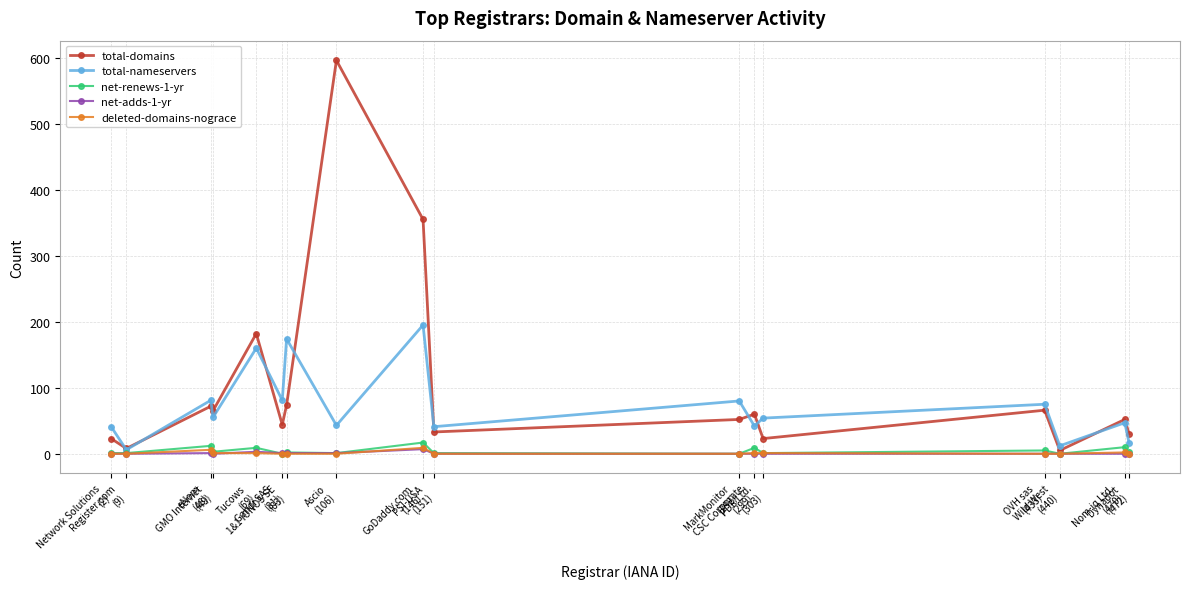

How many categories are shown in the chart?

17